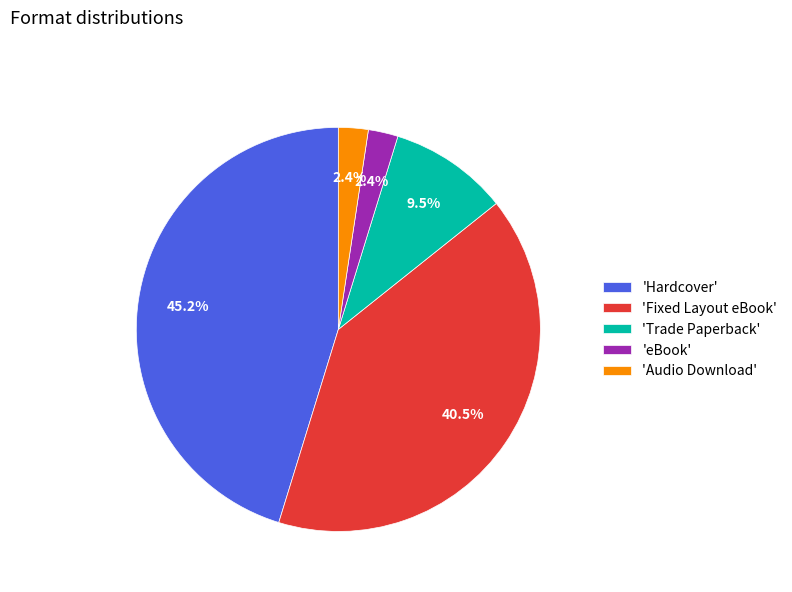

To the nearest percent, what is the difference between the largest and smallest slice percentages?

43%